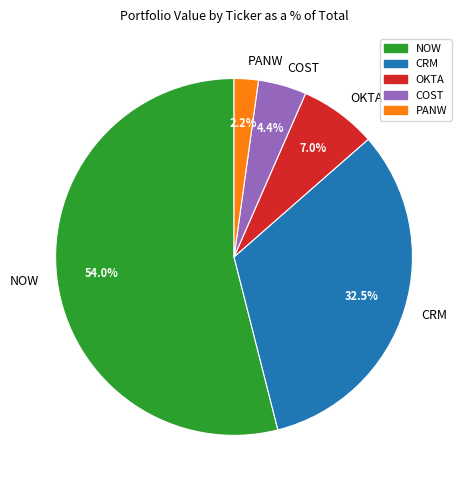

What is the total percentage of CRM and PANW?

34.7%